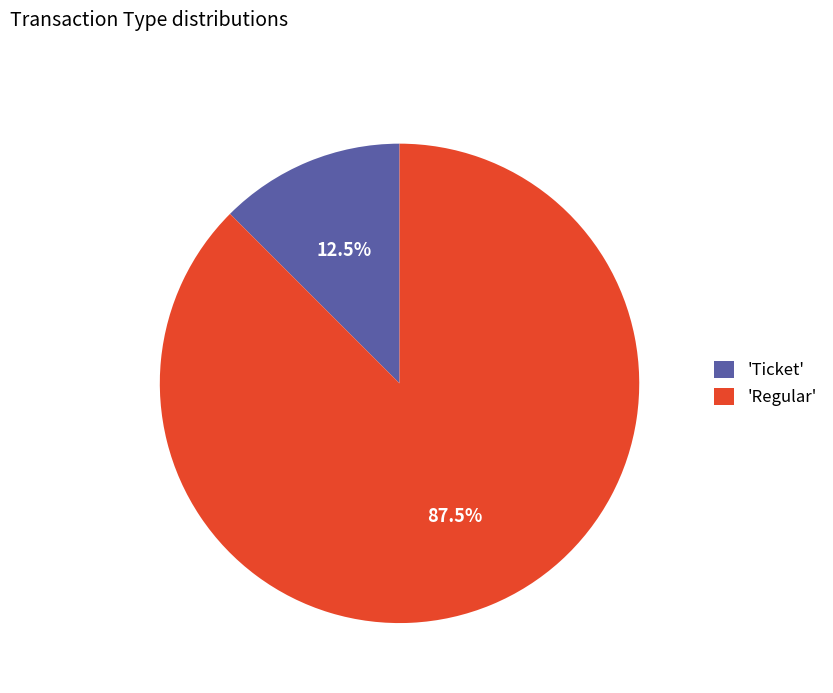

Rank the categories by value from highest to lowest.

'Regular', 'Ticket'